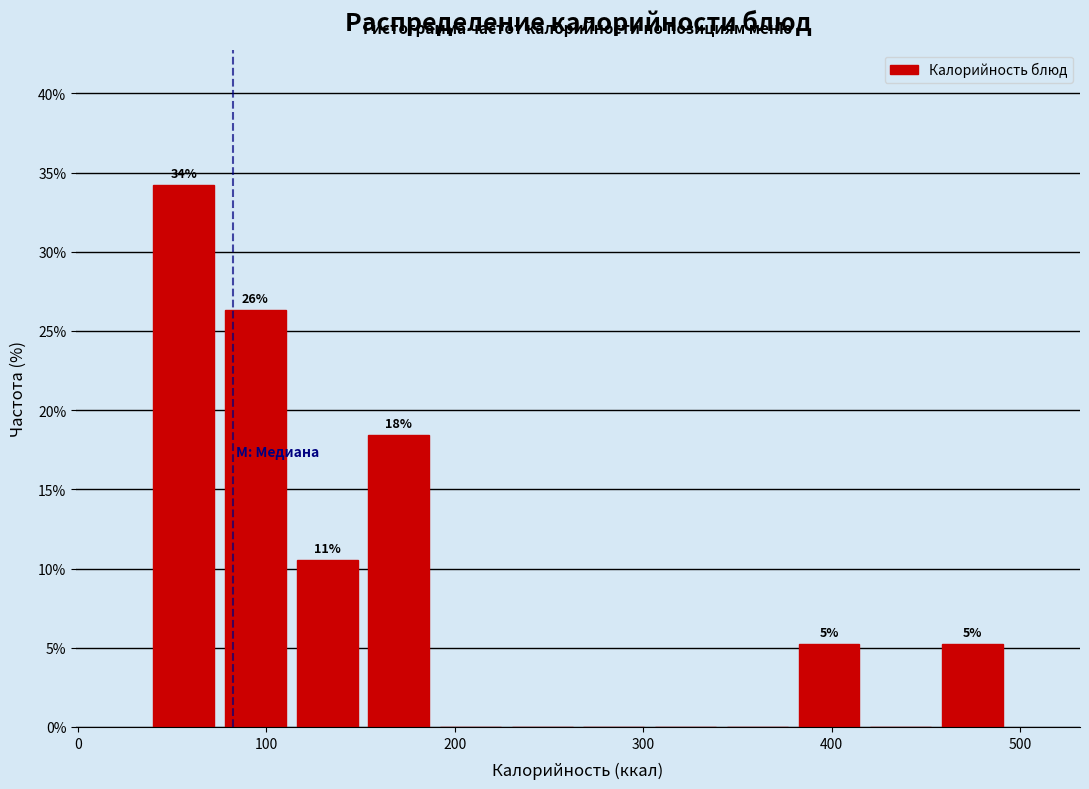

Read against the x-axis, roughly where is the centre of the tallest bar?

60